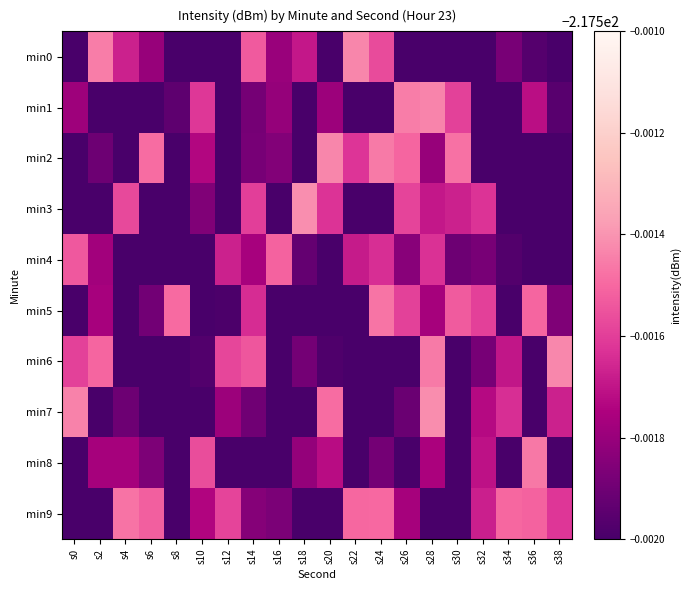

Between s2 and s8, which series saw the biggest shift?

min0